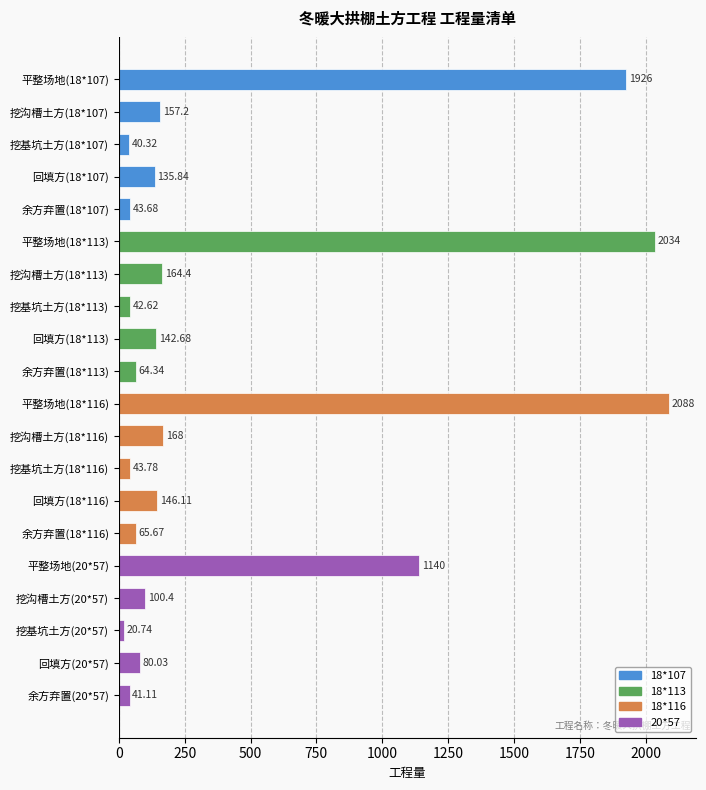

What is the difference between the maximum and minimum values?

2067.3